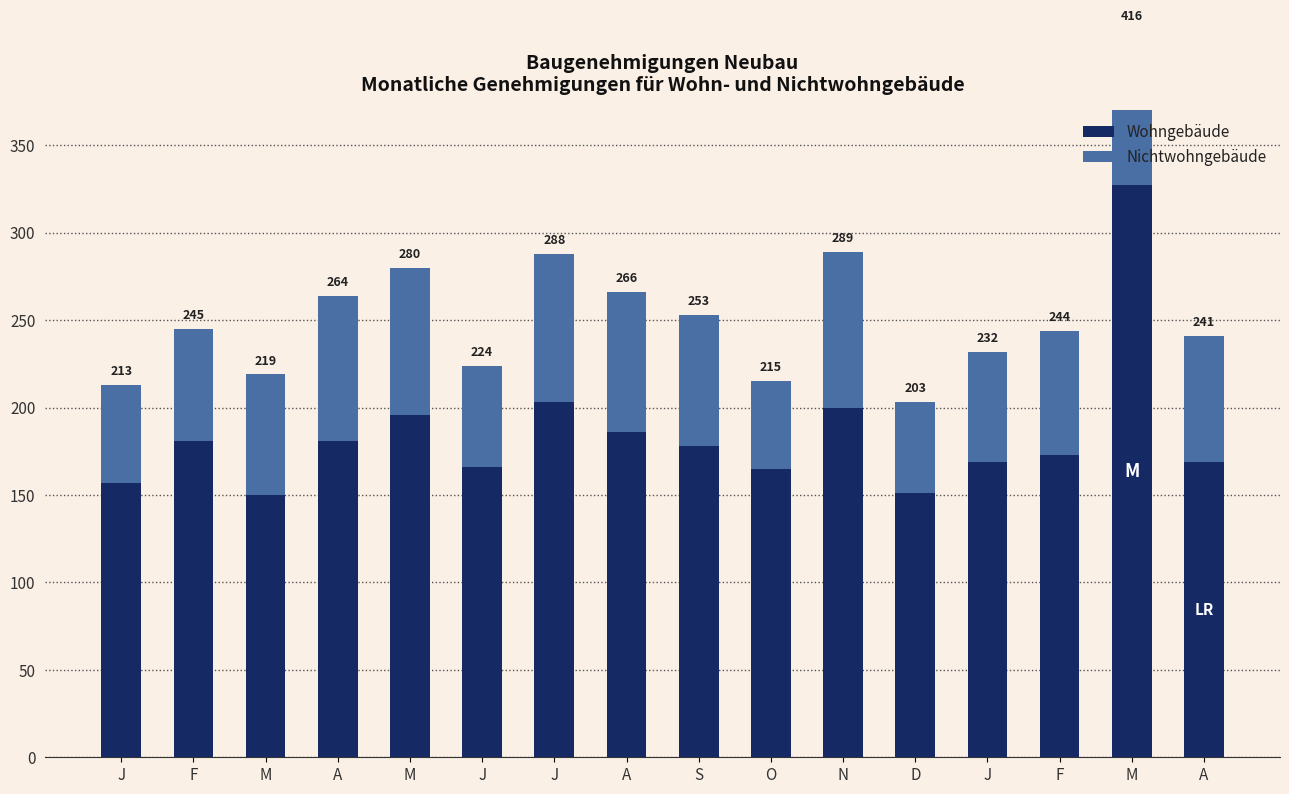

What is the sum of all Wohngebäude values?

2952